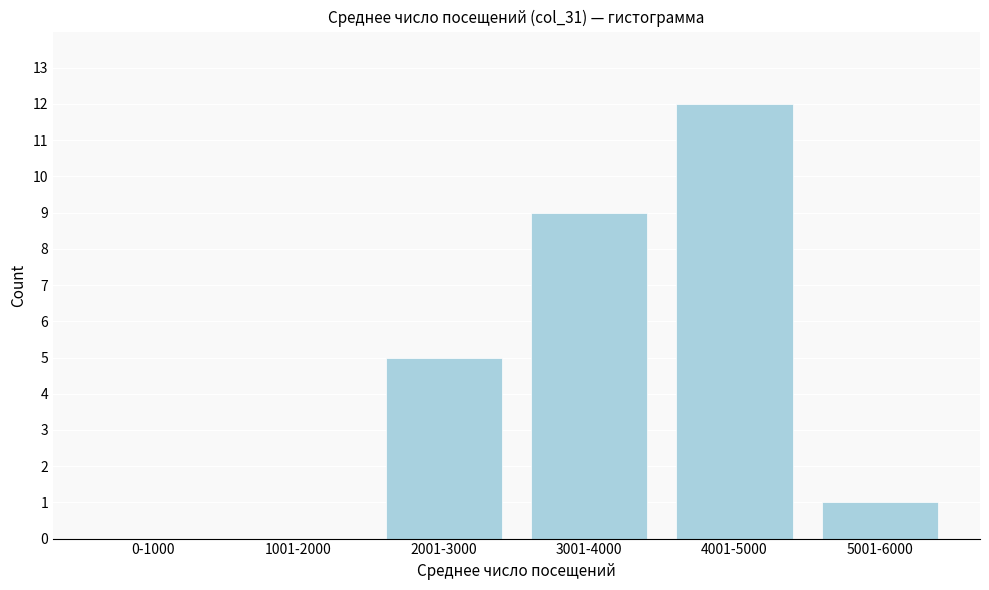

Reading left to right, what are all the values shown in this chart?

0-1000=0	1001-2000=0	2001-3000=5	3001-4000=9	4001-5000=12	5001-6000=1